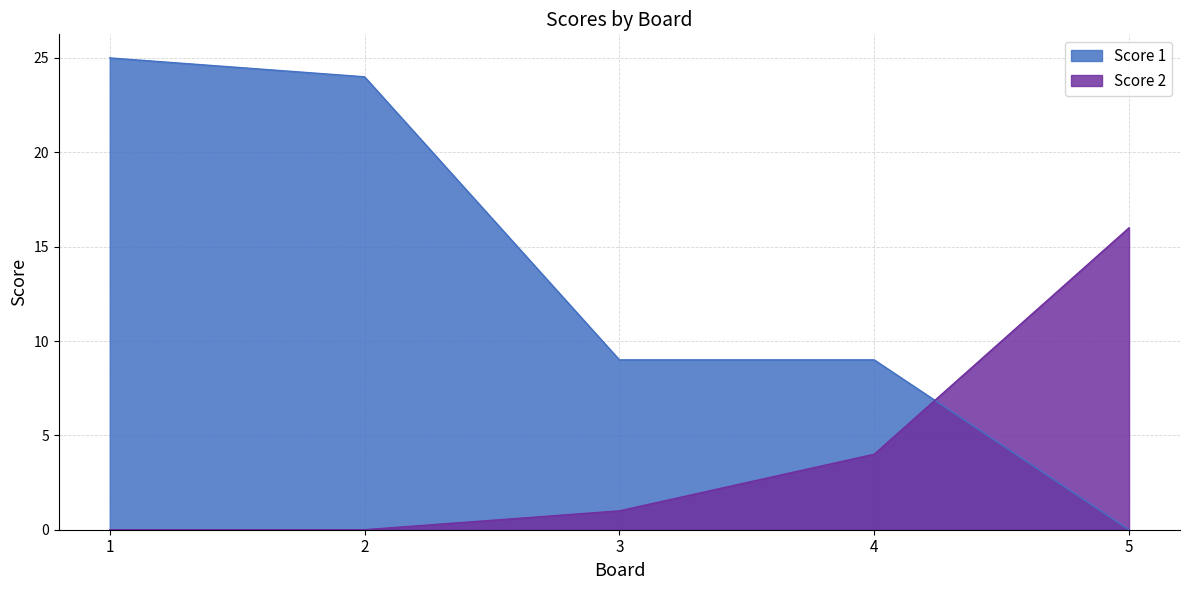

Rank the categories by Score 2 value from highest to lowest.

5, 4, 3, 1, 2